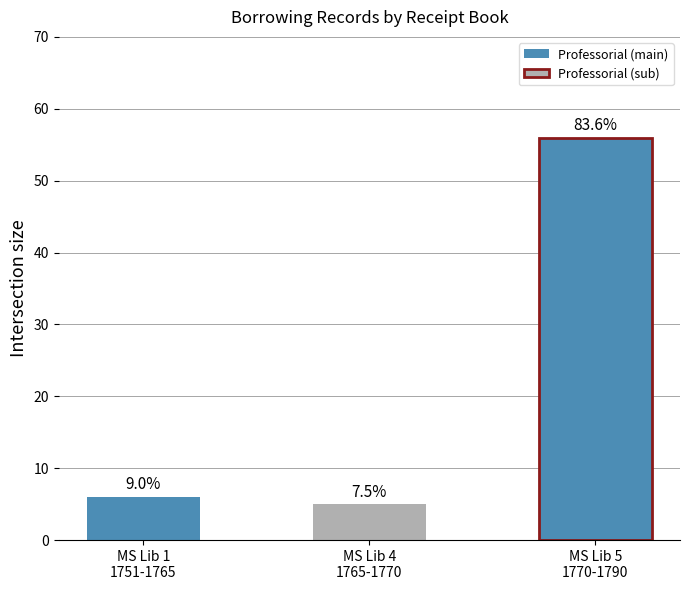

List the labels in order of value, smallest first.

MS Lib 4
1765-1770, MS Lib 1
1751-1765, MS Lib 5
1770-1790